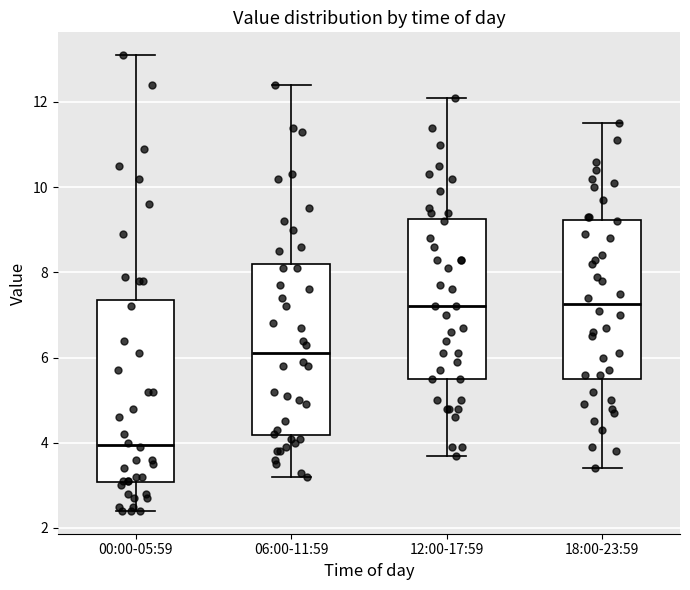

Reading left to right, transcribe this box plot: for each box, give where its median line is, the range the box spans, and where its two whiskers end, as read against the y-axis. The values are not printed on the chart, so give them approximately, as read against the axis.

00:00-05:59: median 4.0, box 3.0 to 7.4, whiskers 2.4 to 13.2
06:00-11:59: median 6.2, box 4.2 to 8.2, whiskers 3.2 to 12.4
12:00-17:59: median 7.2, box 5.6 to 9.2, whiskers 3.8 to 12.2
18:00-23:59: median 7.2, box 5.6 to 9.2, whiskers 3.4 to 11.6